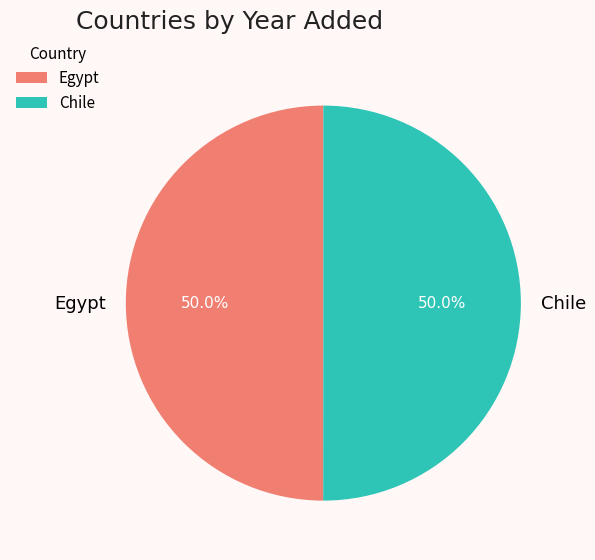

Do Egypt and Chile together represent more than half of the pie?

Yes